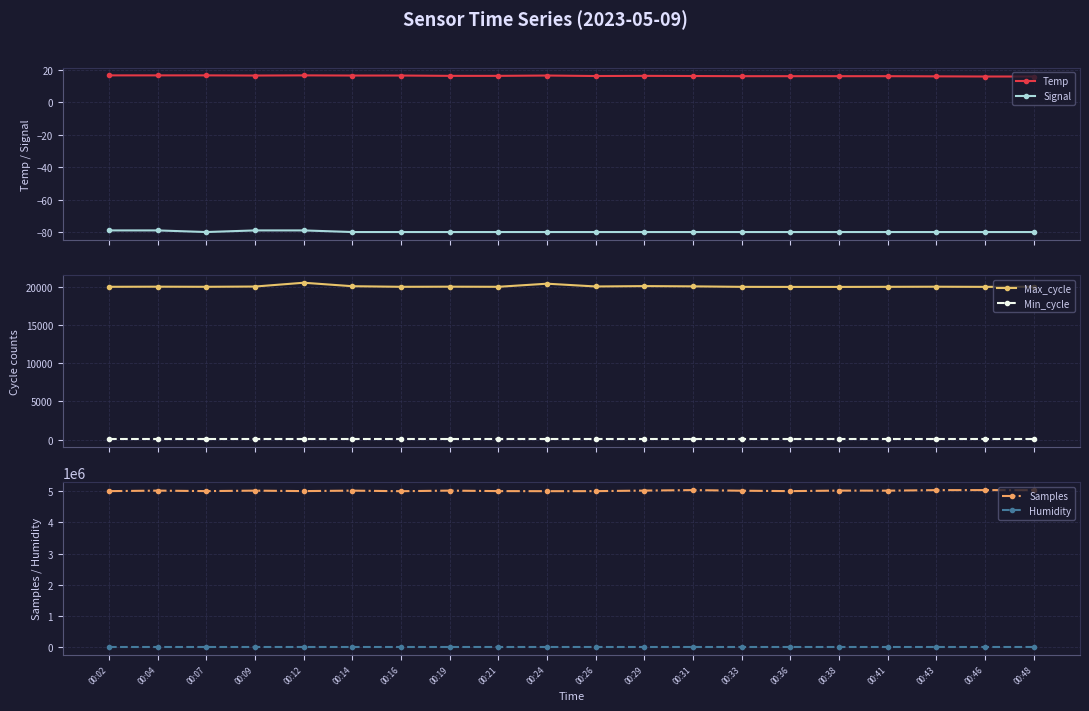

True or false: Samples and Humidity intersect in this chart.

False